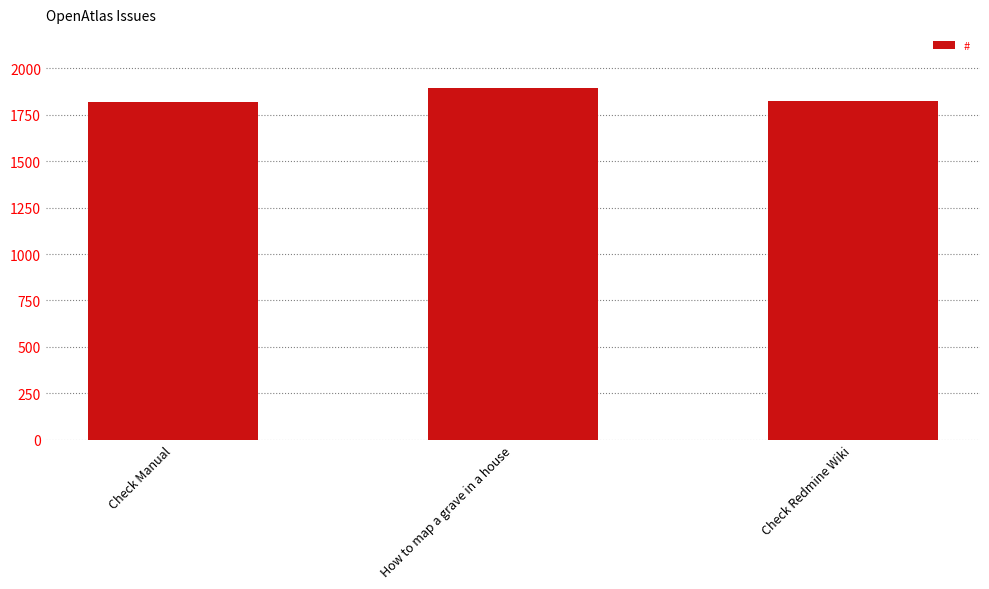

Which has a higher value, Check Manual or How to map a grave in a house?

How to map a grave in a house